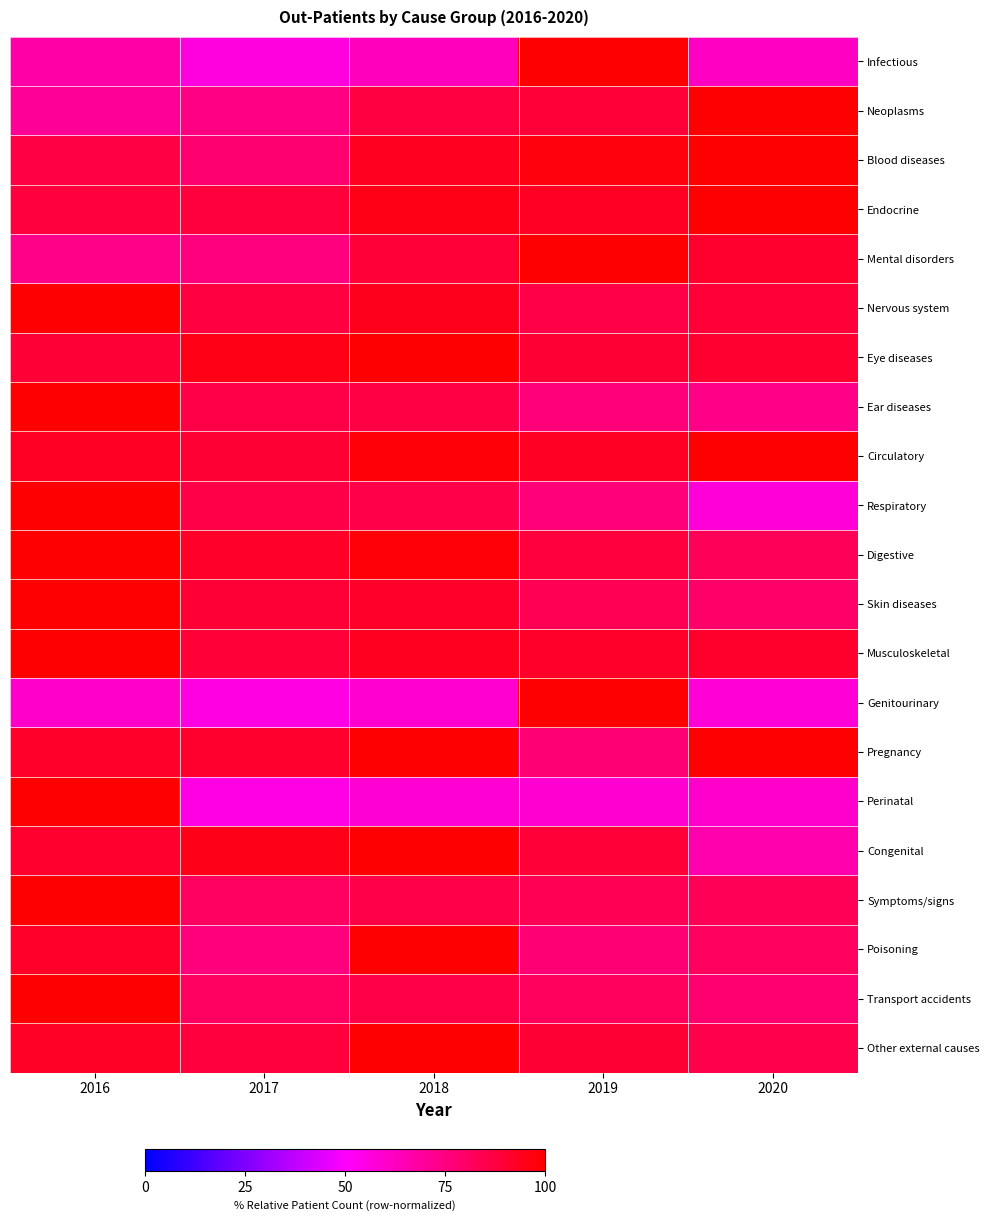

Between 2018 and 2020, which is larger?

2018